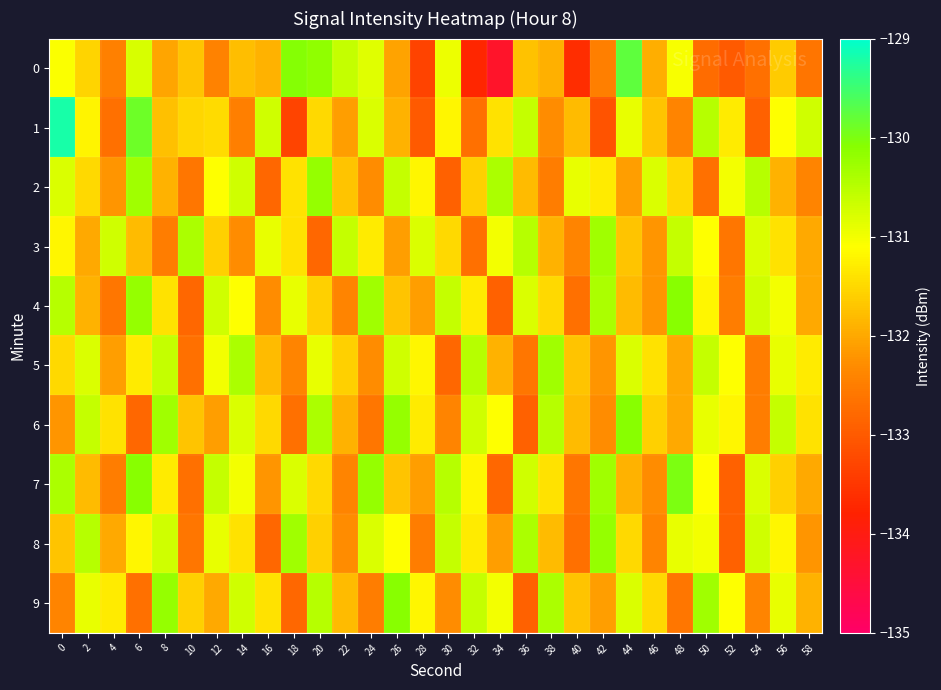

At 54, list the series in order from smallest to largest.

1, 0, 5, 6, 9, 3, 7, 4, 8, 2